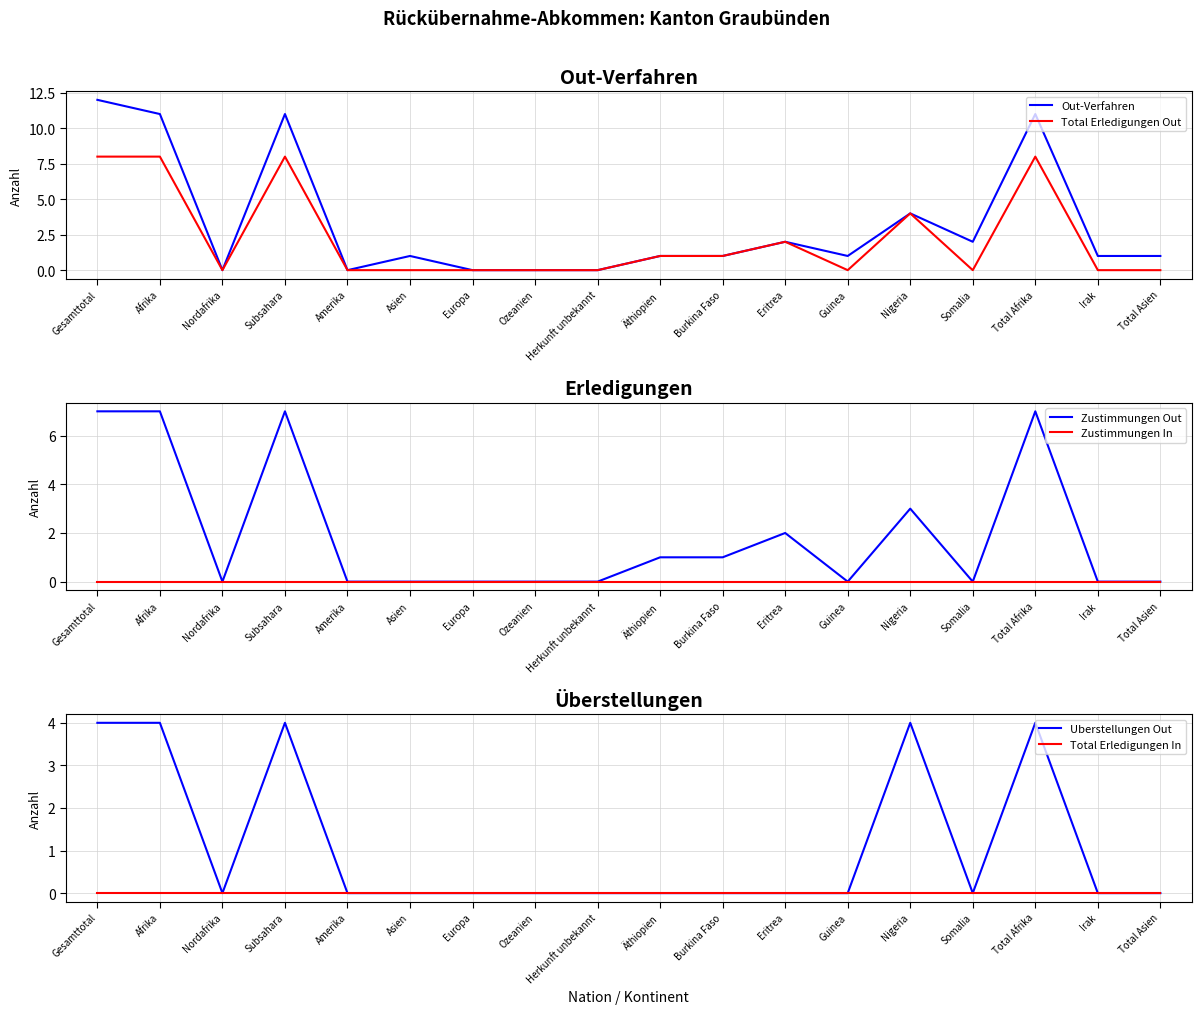

Between Gesamttotal and Irak, which is larger?

Gesamttotal